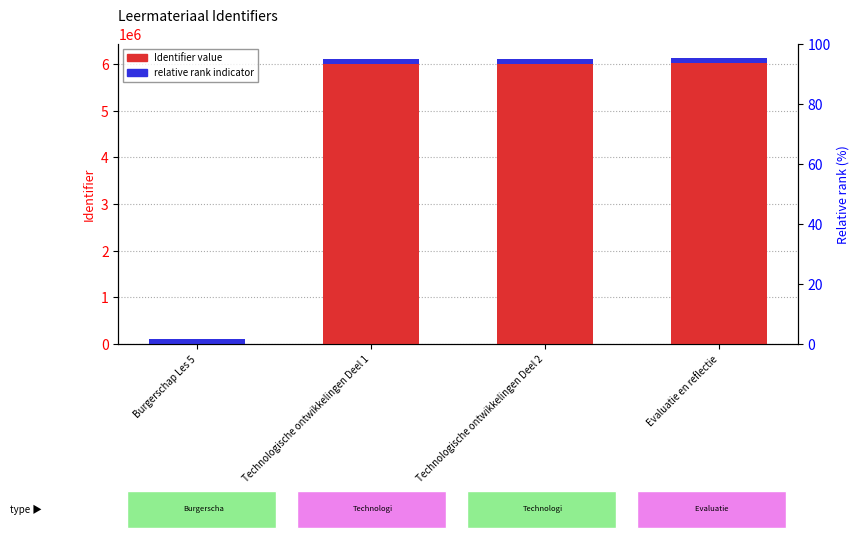

List the series in order of their overall mean, lowest first.

relative rank indicator, Identifier value